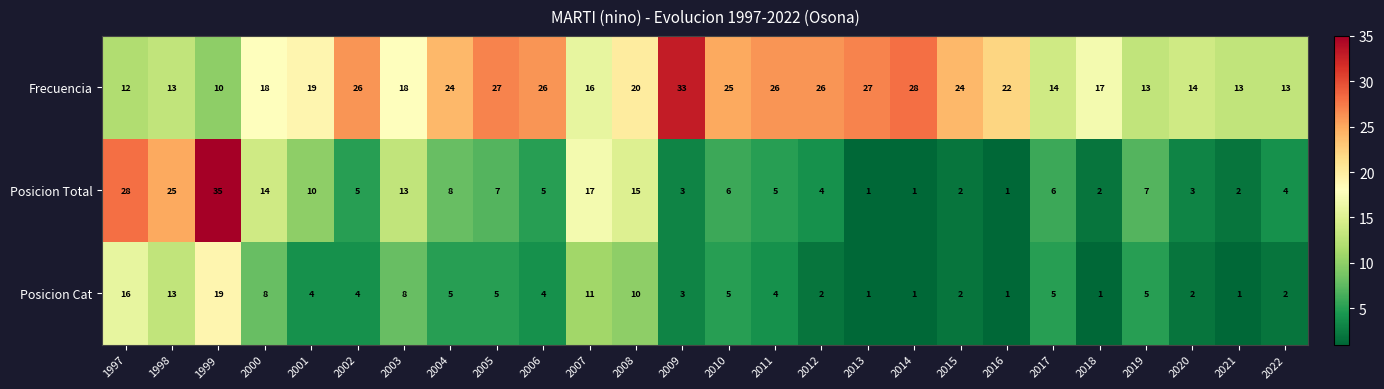

What is the difference between the maximum and minimum values in the Posicion Total series?

34